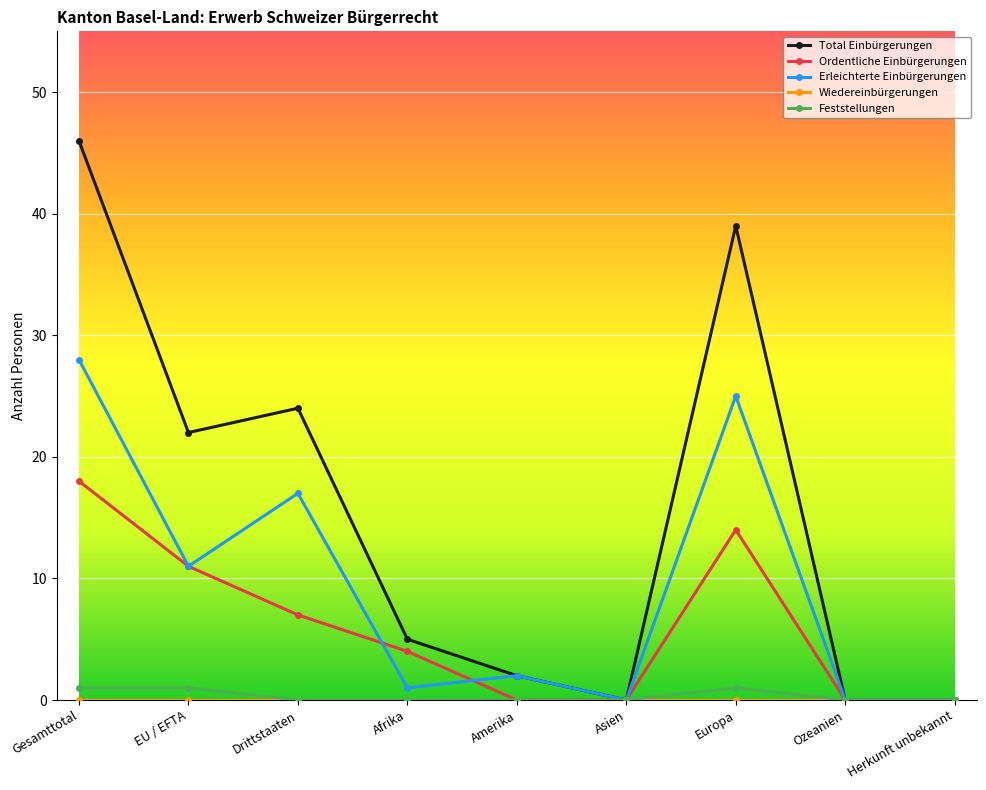

Which series changed the most between Europa and Ozeanien?

Total Einbürgerungen